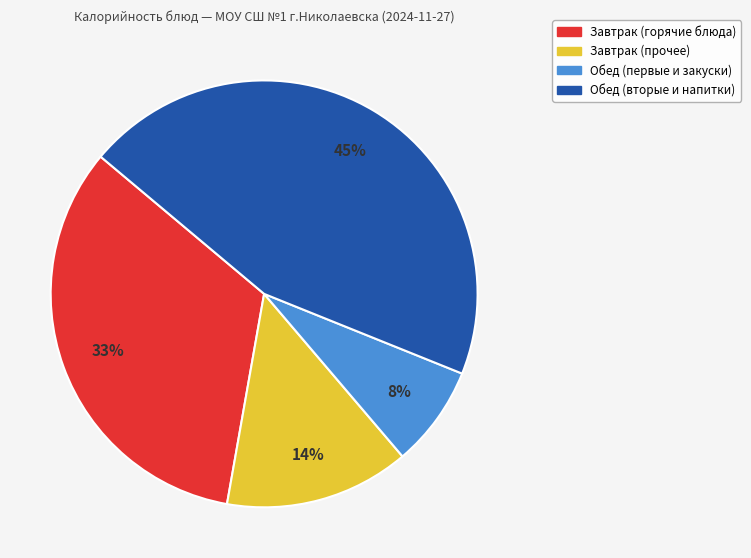

How many slices are in this pie chart?

4